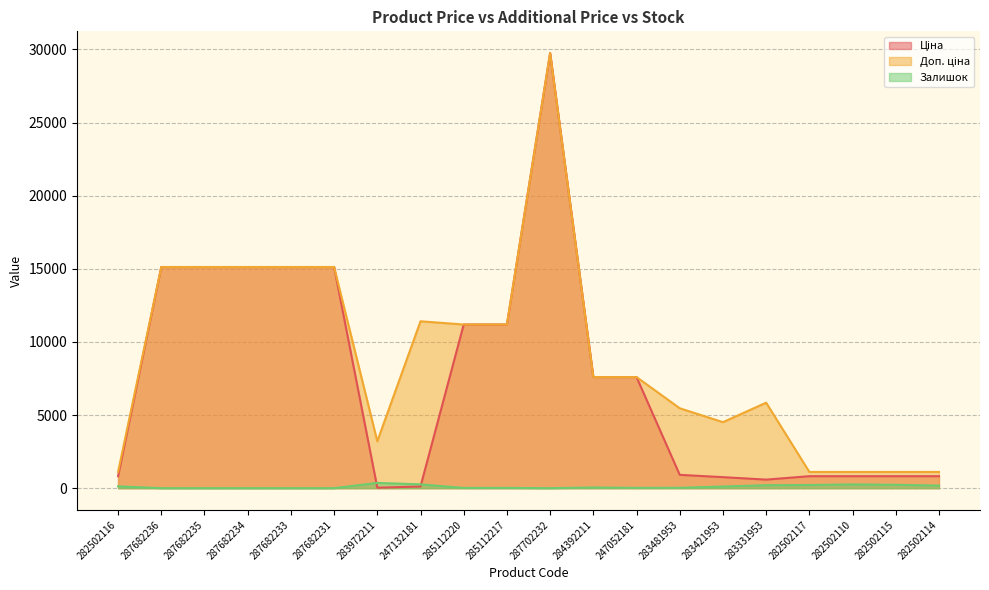

The Доп. ціна series shows 1109.2 at 282502115. True or false?

True